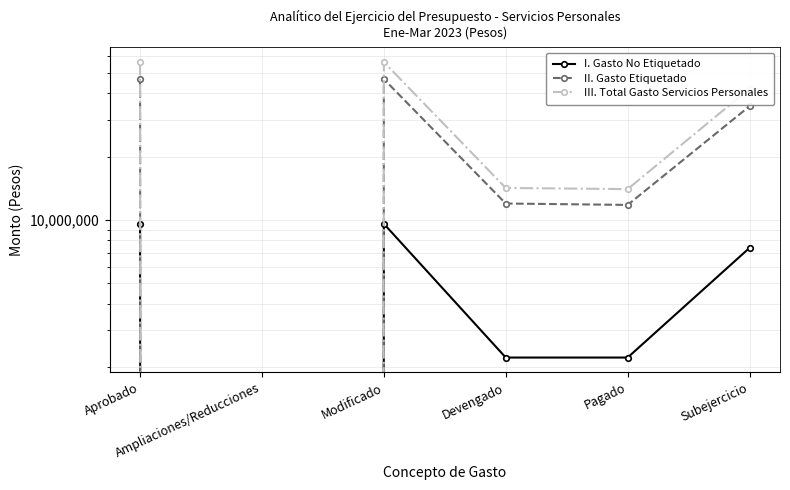

True or false: II. Gasto Etiquetado and I. Gasto No Etiquetado cross at least once.

False